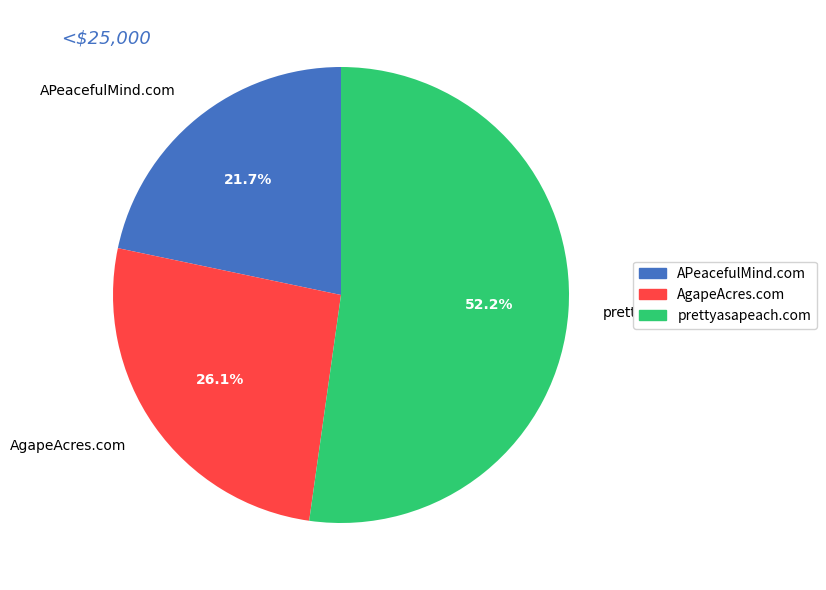

Between prettyasapeach.com and AgapeAcres.com, which is larger?

prettyasapeach.com